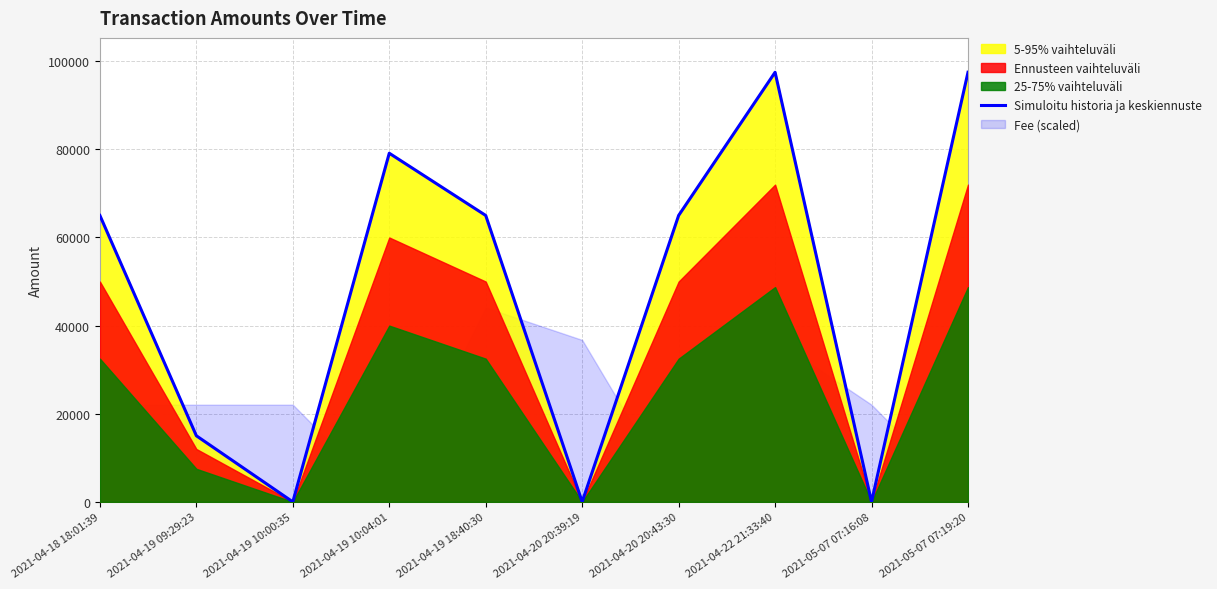

How many lines are shown in the chart?

1